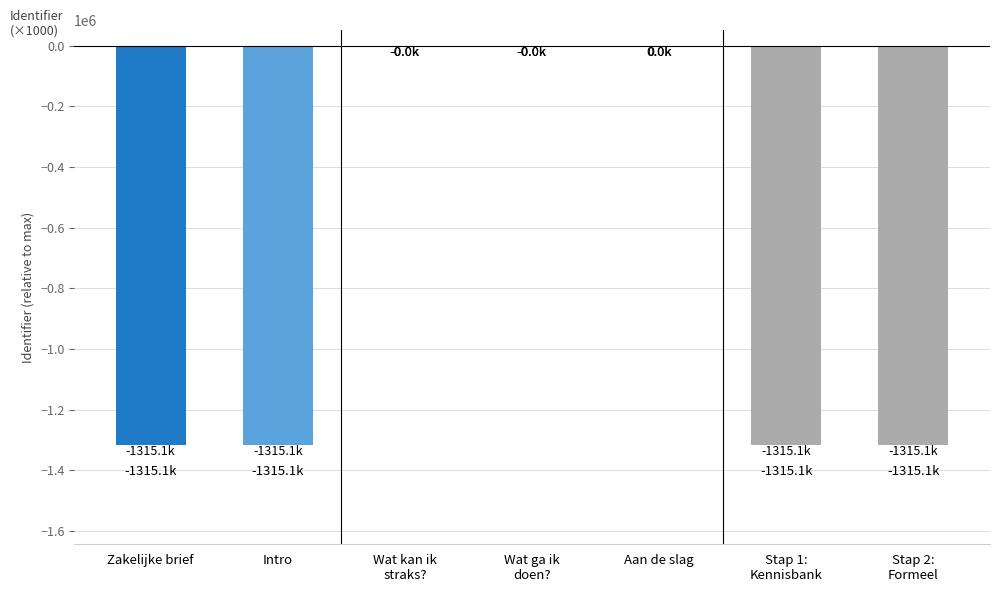

The chart shows a value of -1315105 at Zakelijke brief. True or false?

True